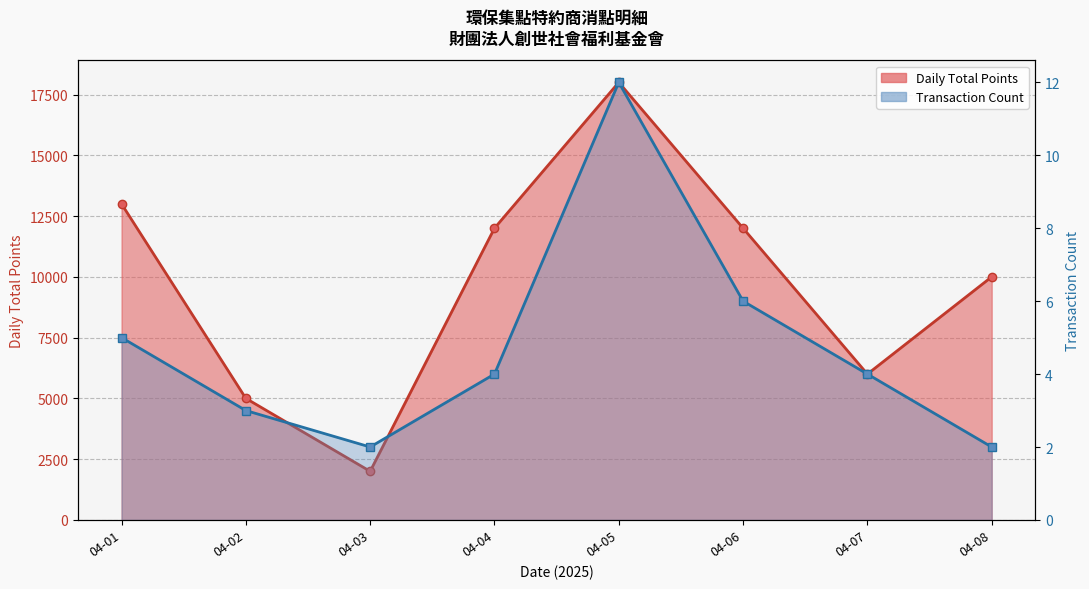

Which series has the widest spread of values?

Daily Total Points